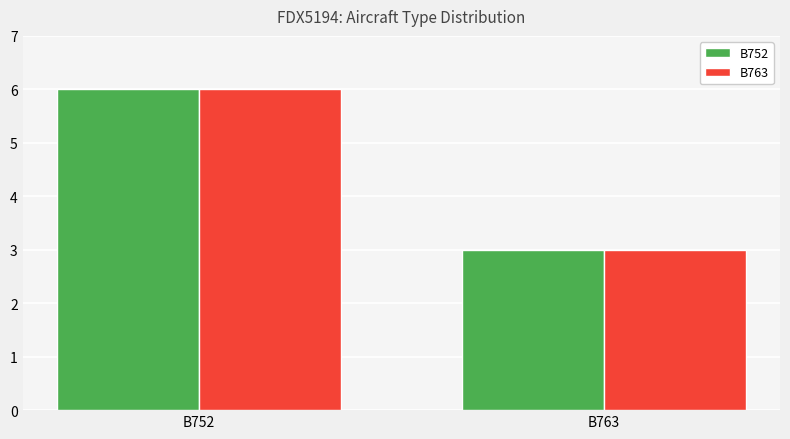

How many distinct data groups are displayed?

2